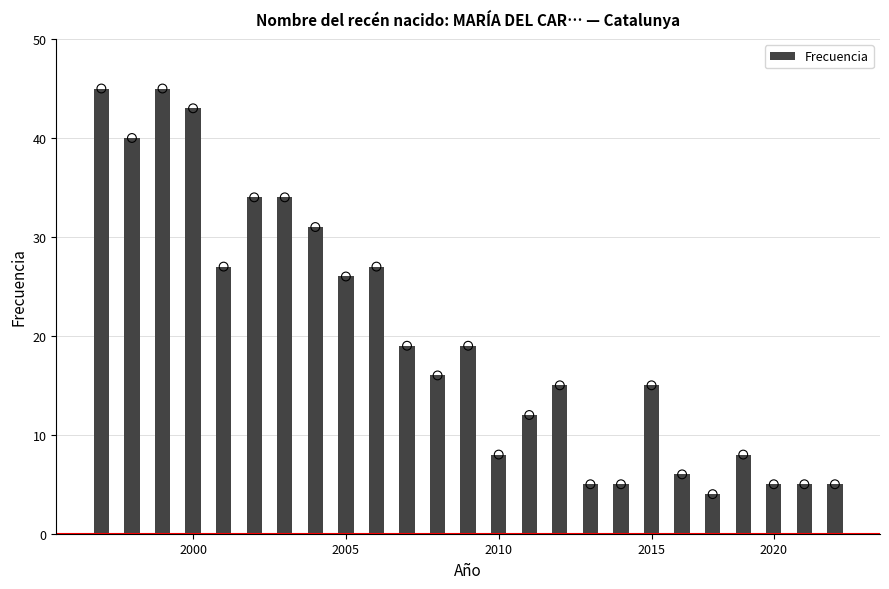

The value of Frecuencia at 2020 is 5. True or false?

True